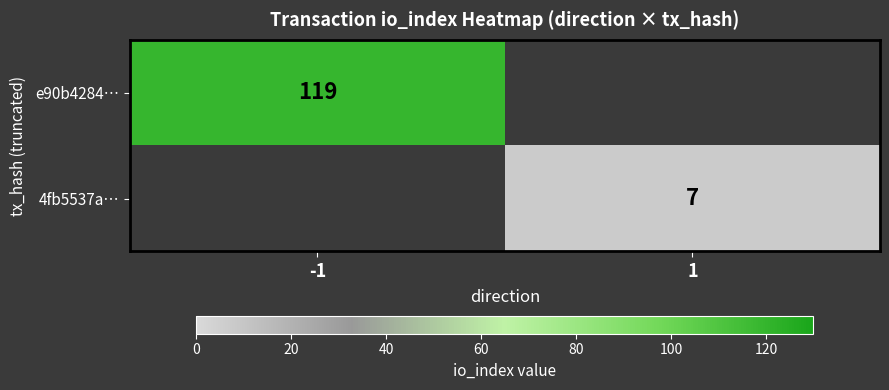

The 4fb5537a… series shows 7 at 1. True or false?

True